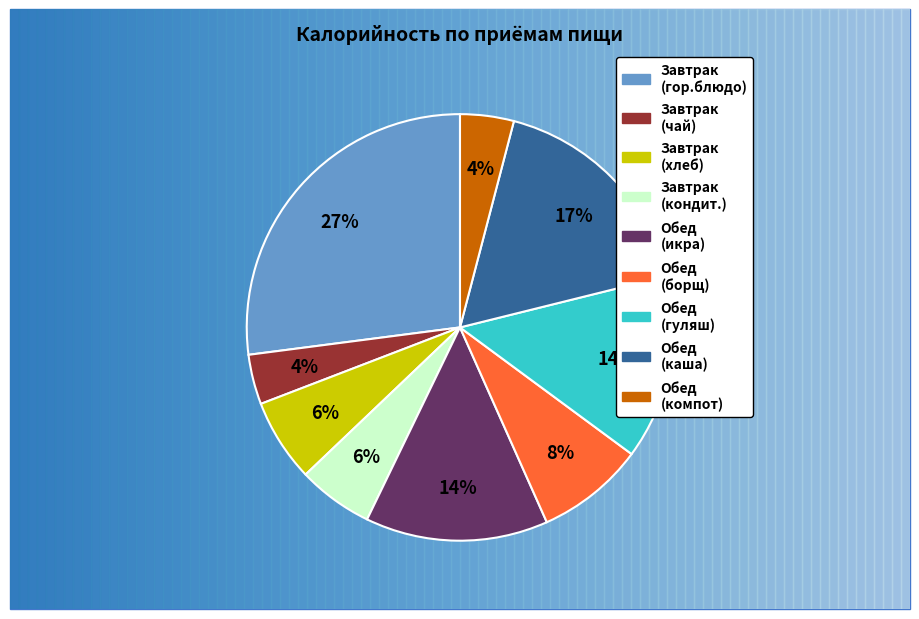

To the nearest percent, what is the difference between the largest and smallest slice percentages?

23%